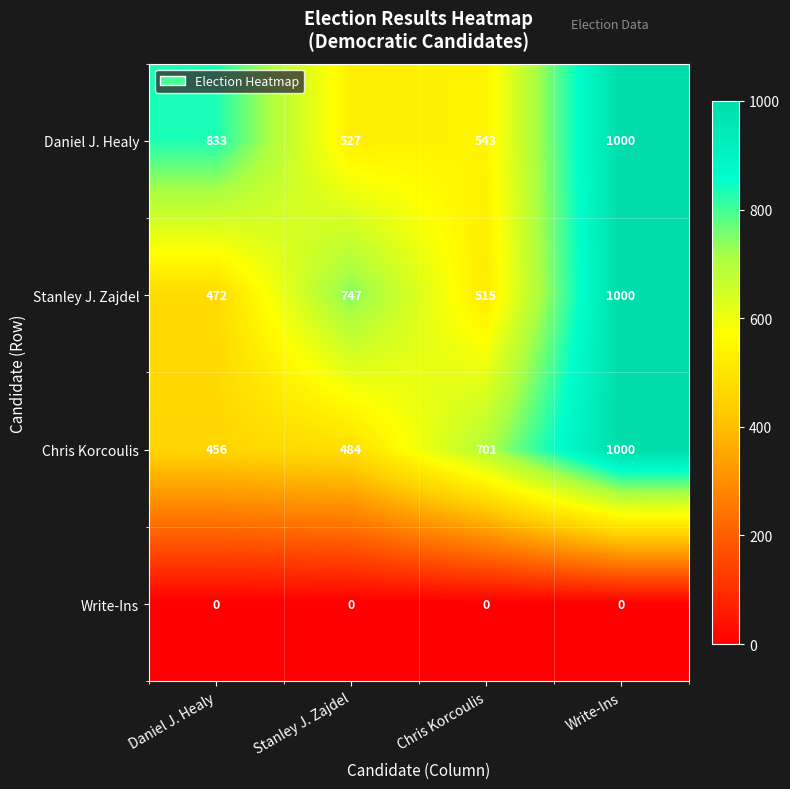

Reading left to right, transcribe all the data shown in this chart.

Daniel J. Healy: Daniel J. Healy=833	Stanley J. Zajdel=527	Chris Korcoulis=543	Write-Ins=1000
Stanley J. Zajdel: Daniel J. Healy=472	Stanley J. Zajdel=747	Chris Korcoulis=515	Write-Ins=1000
Chris Korcoulis: Daniel J. Healy=456	Stanley J. Zajdel=484	Chris Korcoulis=701	Write-Ins=1000
Write-Ins: Daniel J. Healy=0	Stanley J. Zajdel=0	Chris Korcoulis=0	Write-Ins=0